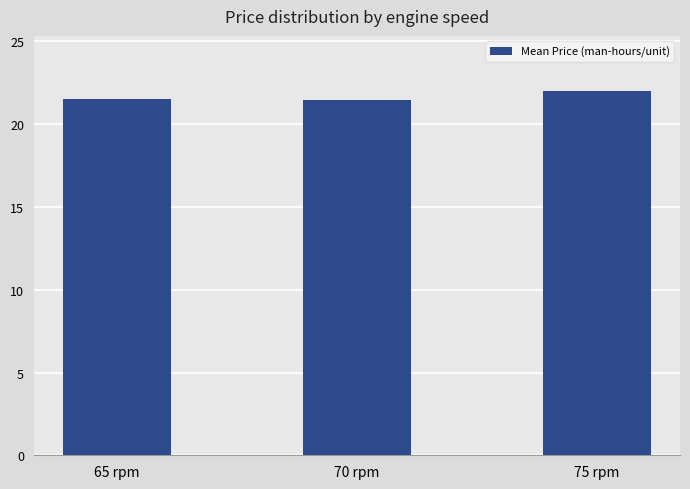

What is the label of the 3rd bar from the left?

75 rpm